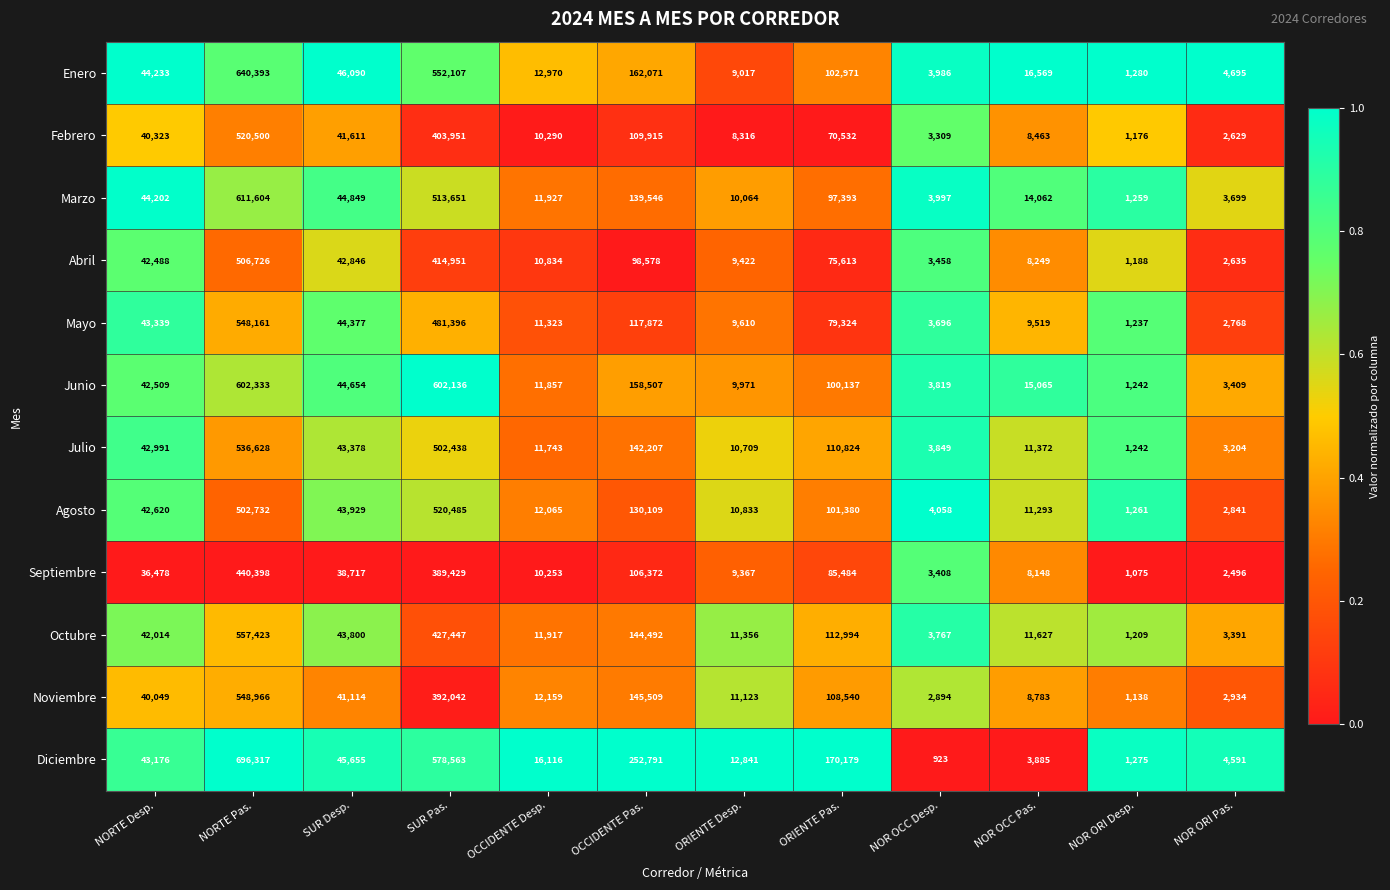

The value of Enero at ORIENTE Pas. is 145229. True or false?

False